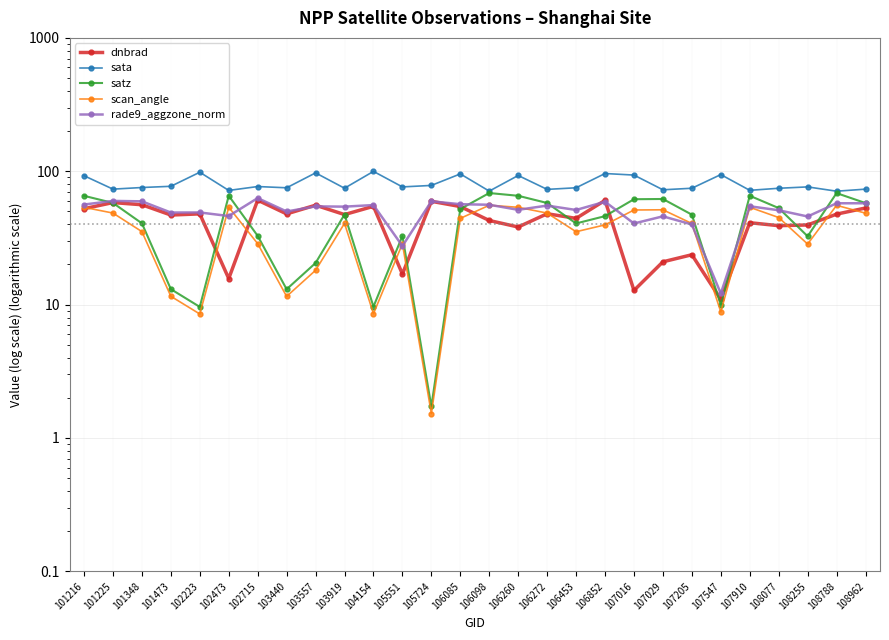

At which category is the sum across all series the highest?

101216